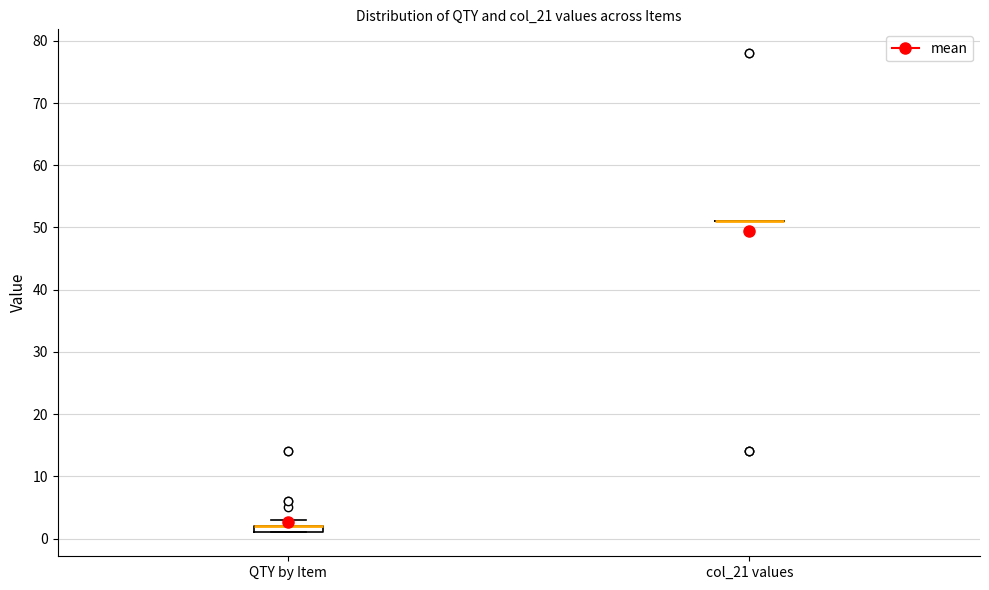

Which box is the tallest, from its lower edge to its upper edge?

QTY by Item